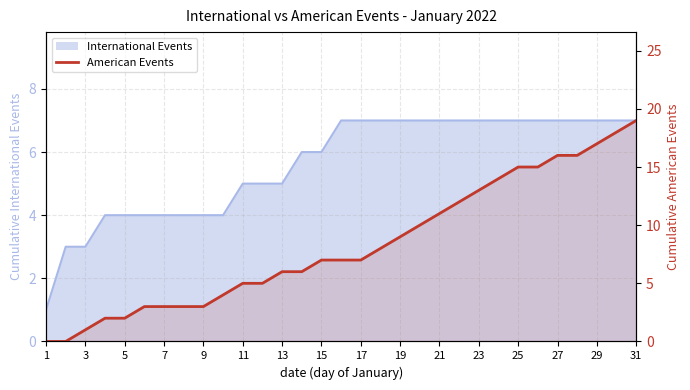

Which category has the lowest value across all series?

1